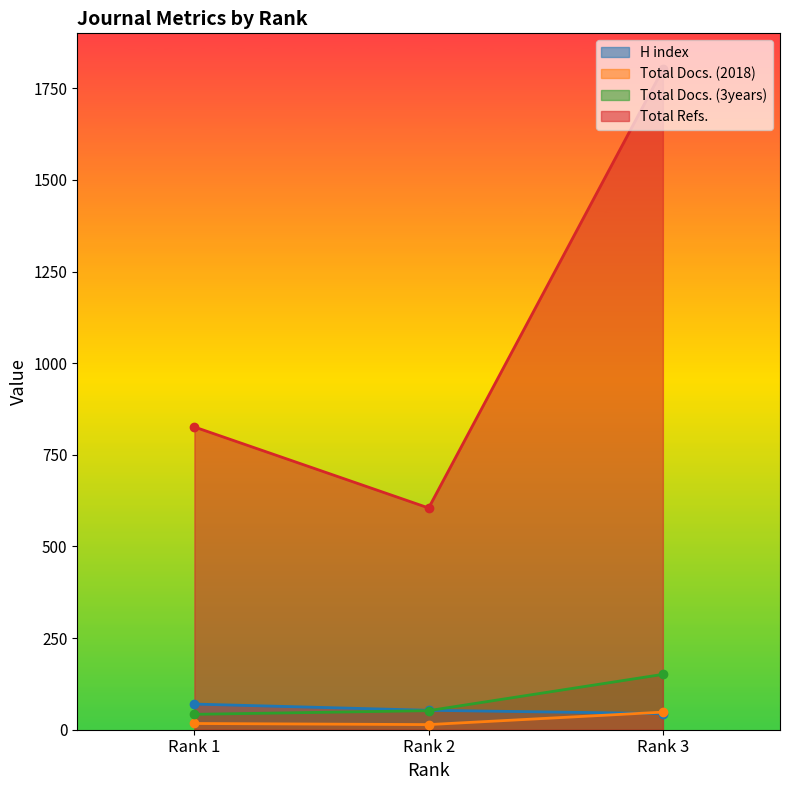

How many H index values are between 44 and 70?

3